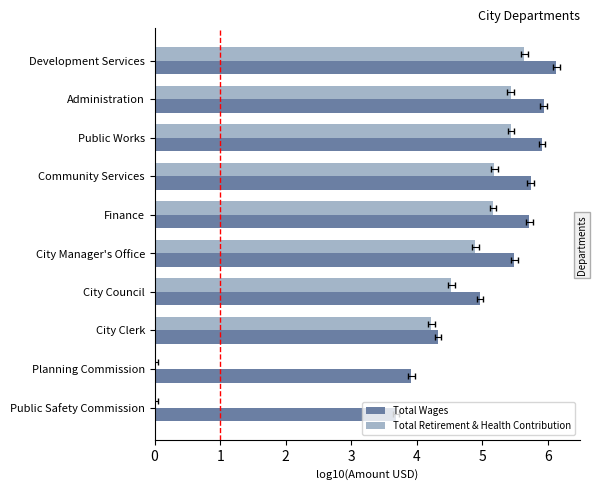

What is the value of the Total Wages bar at the 8th from the left?

4.3